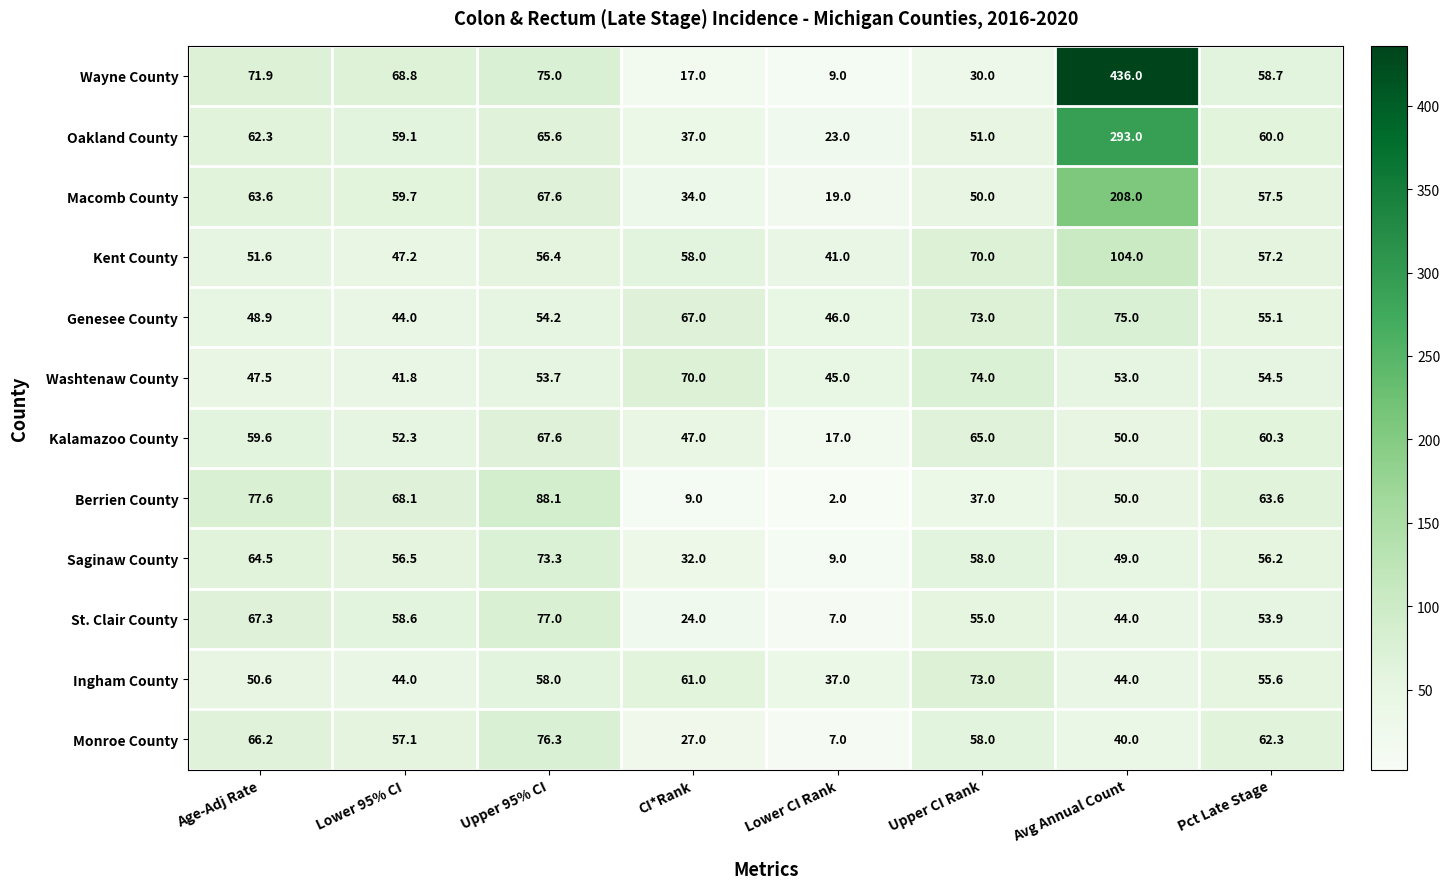

At which label does Kent County first exceed 57?

CI*Rank